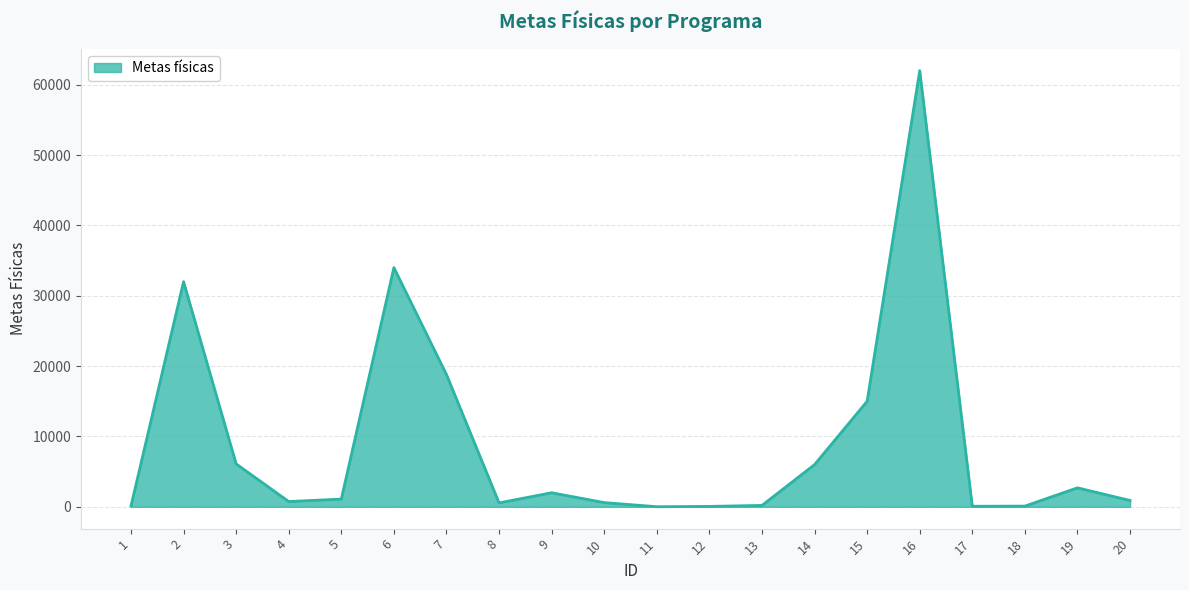

Which has a higher value, 16 or 19?

16